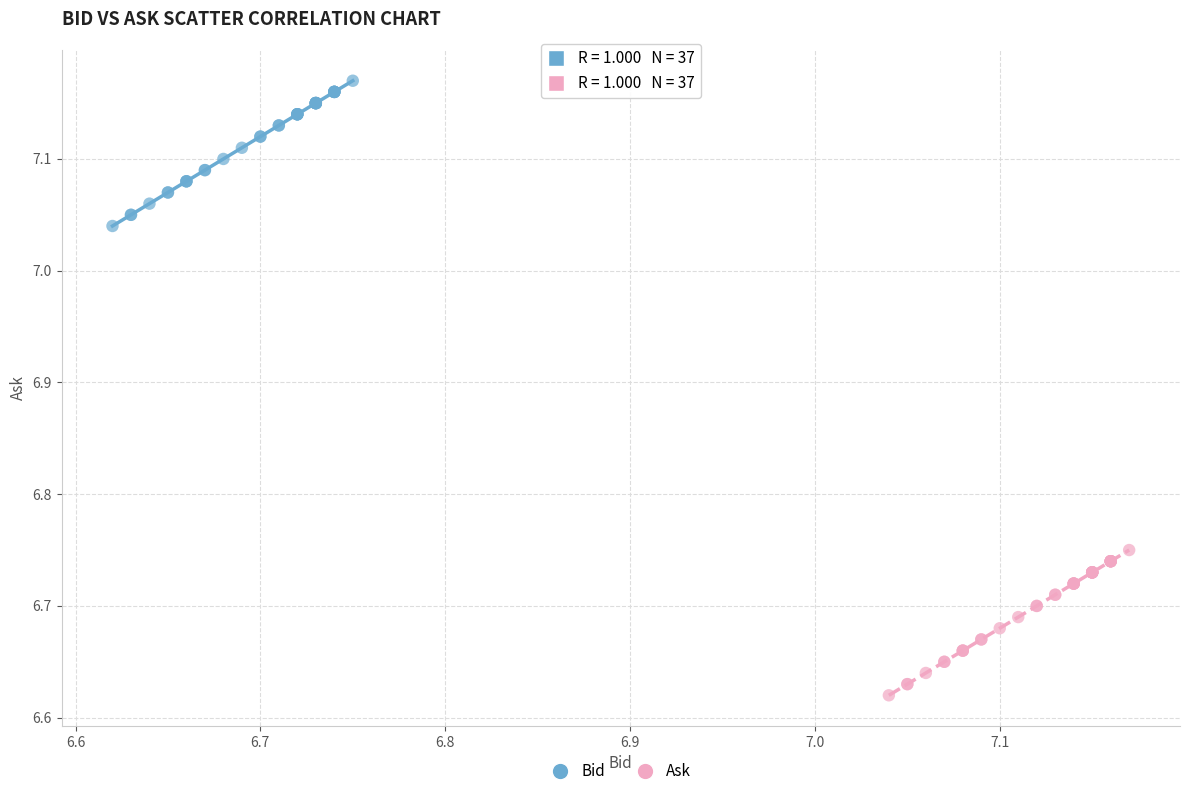

Which series contains the lowest Y value?

Ask